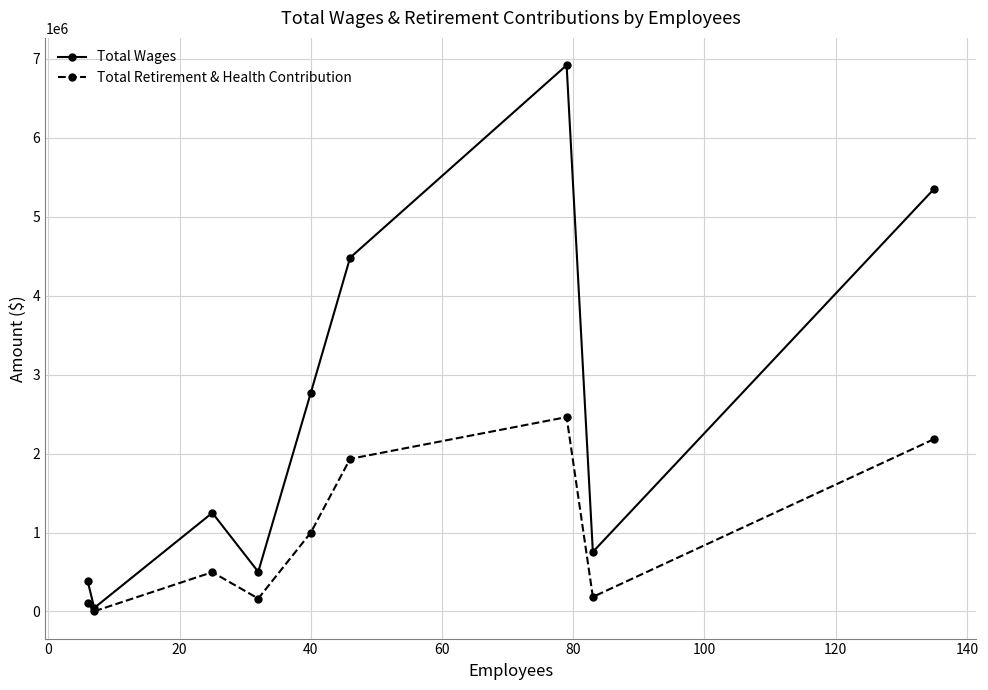

What are all the series names shown in the legend?

Total Wages, Total Retirement & Health Contribution